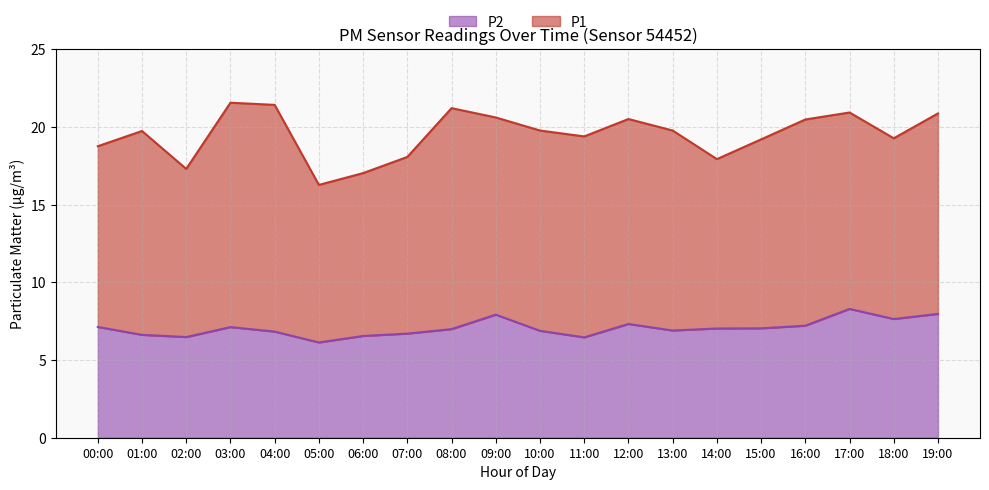

Which series has the largest total across all categories?

P1